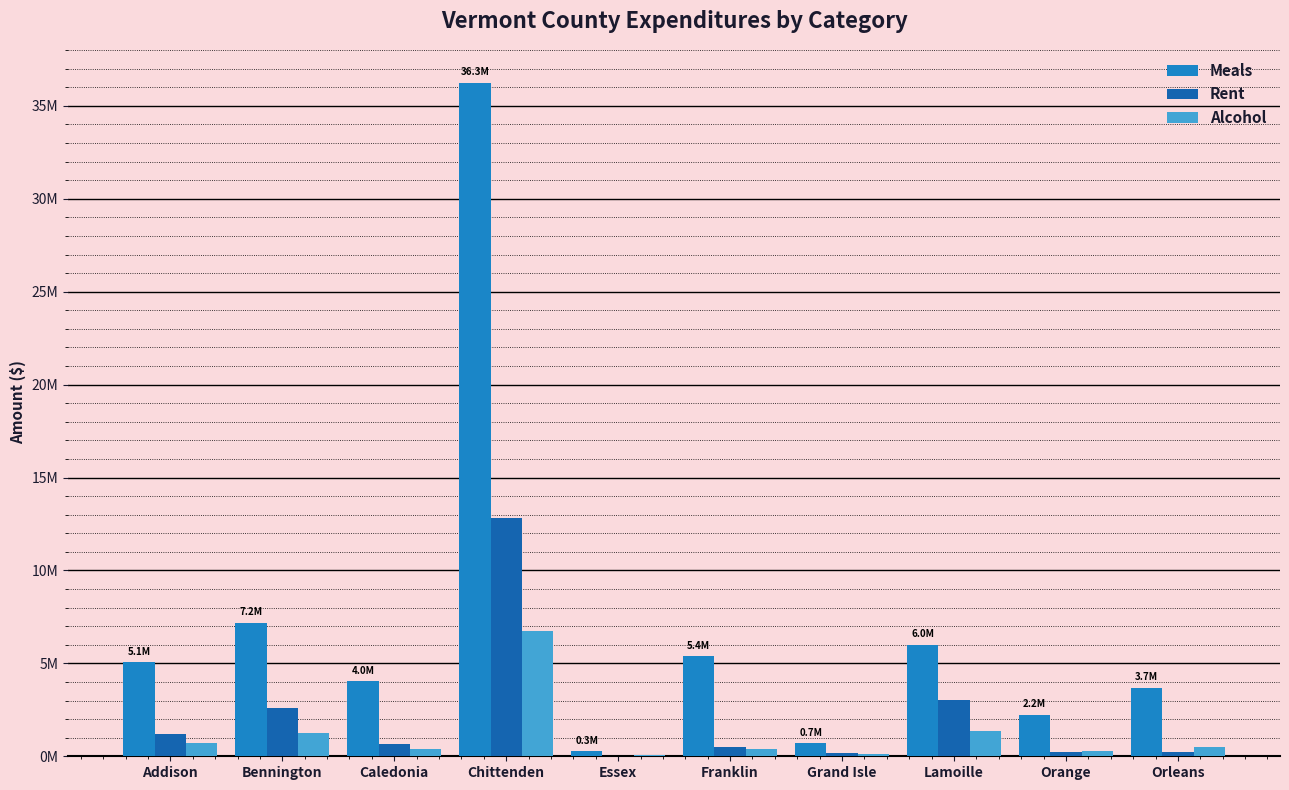

What is the difference between the highest and lowest values at Orleans?

3427714.1